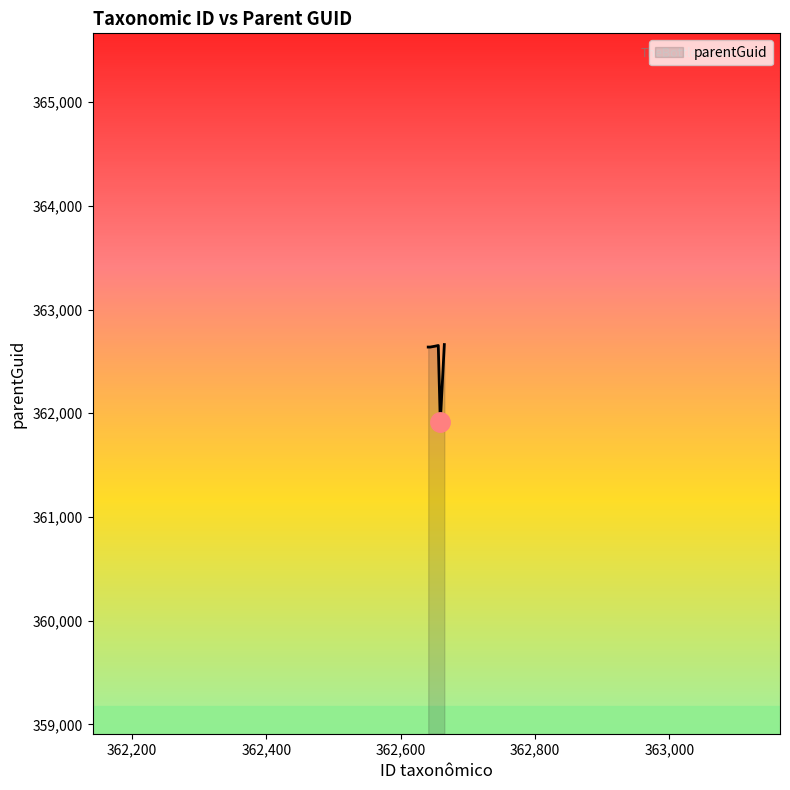

How many values are below 362645?

3